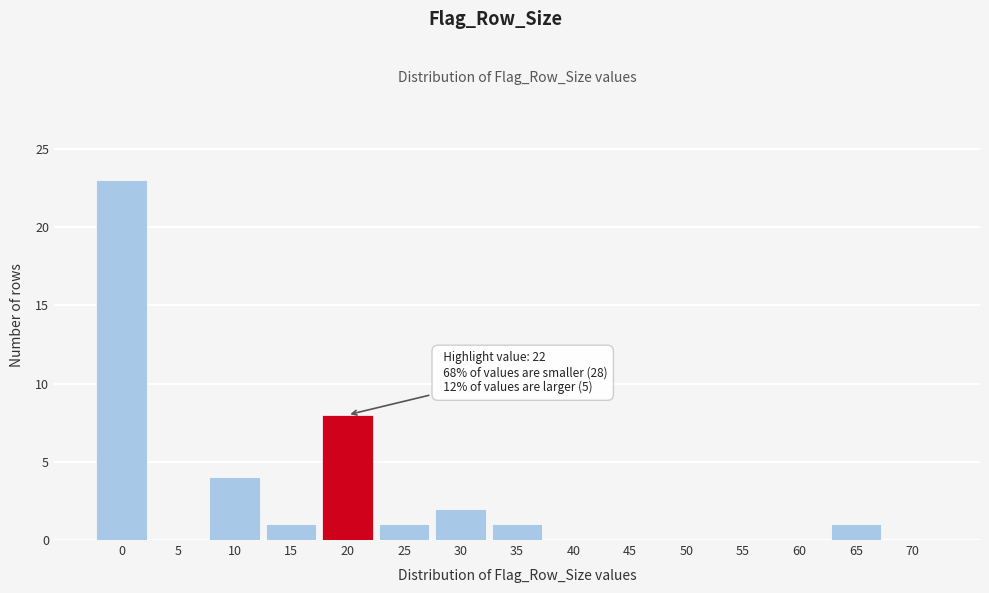

Reading left to right, transcribe all the data shown in this chart.

0=23	5=0	10=4	15=1	20=8	25=1	30=2	35=1	40=0	45=0	50=0	55=0	60=0	65=1	70=0